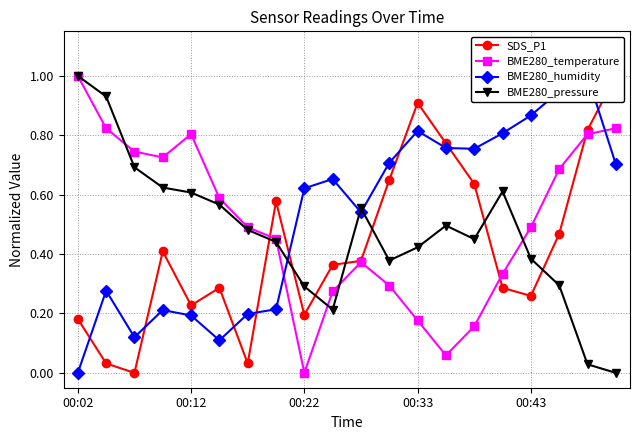

The value of BME280_pressure at 00:12 is 1.1. True or false?

False